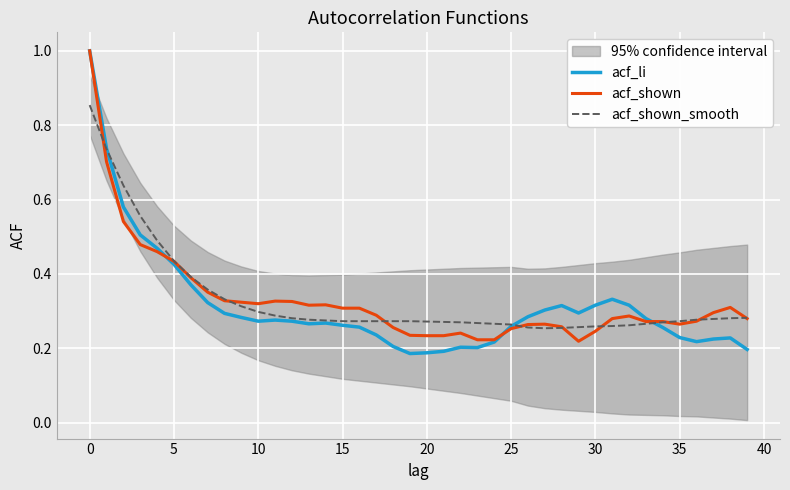

Between 27 and 29, which series saw the biggest shift?

acf_shown